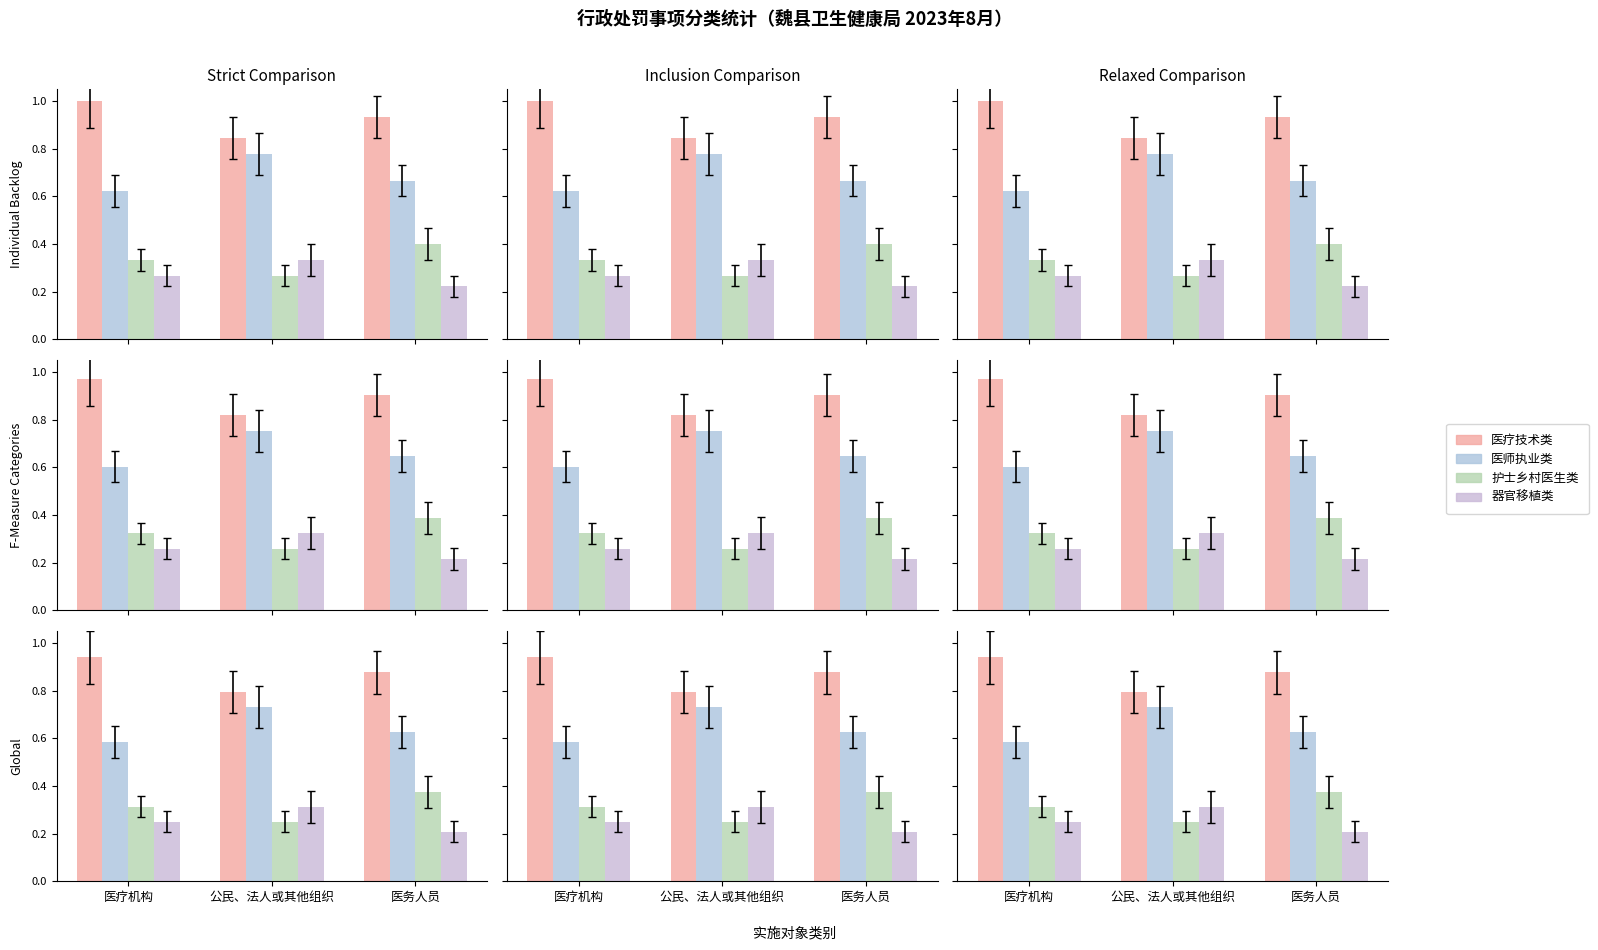

Count the number of data series in this chart.

4